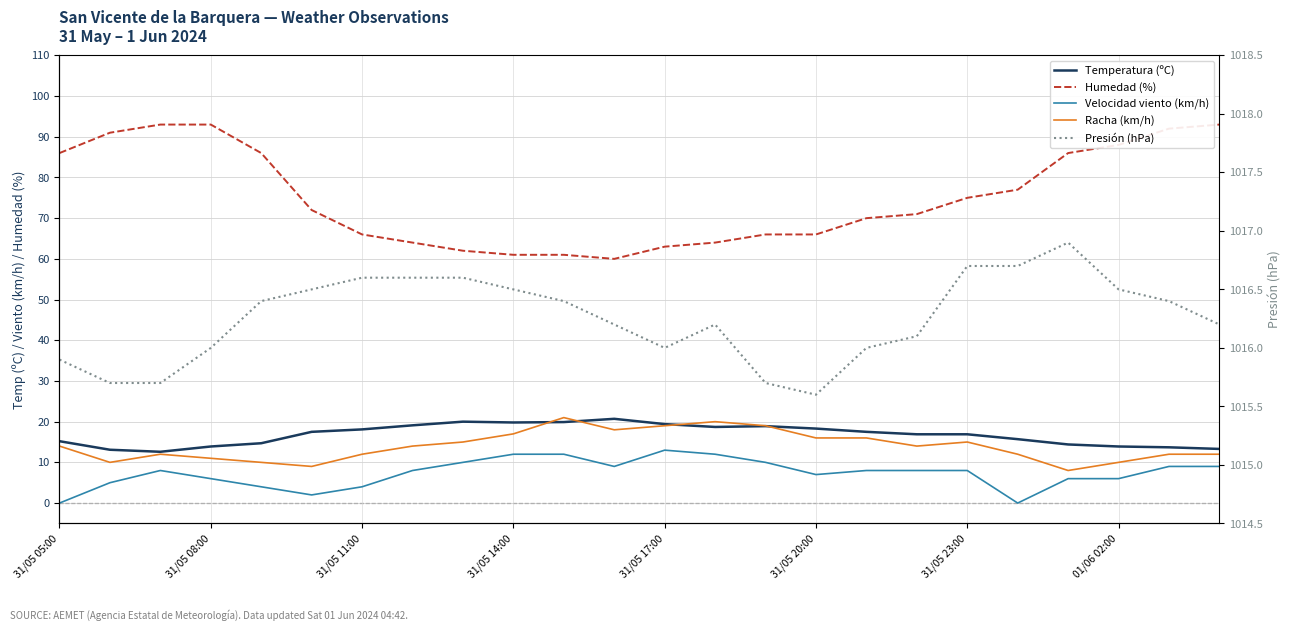

Is the value of Velocidad viento (km/h) at 31/05 20:00 greater than the value of Temperatura (ºC) at 15?

No